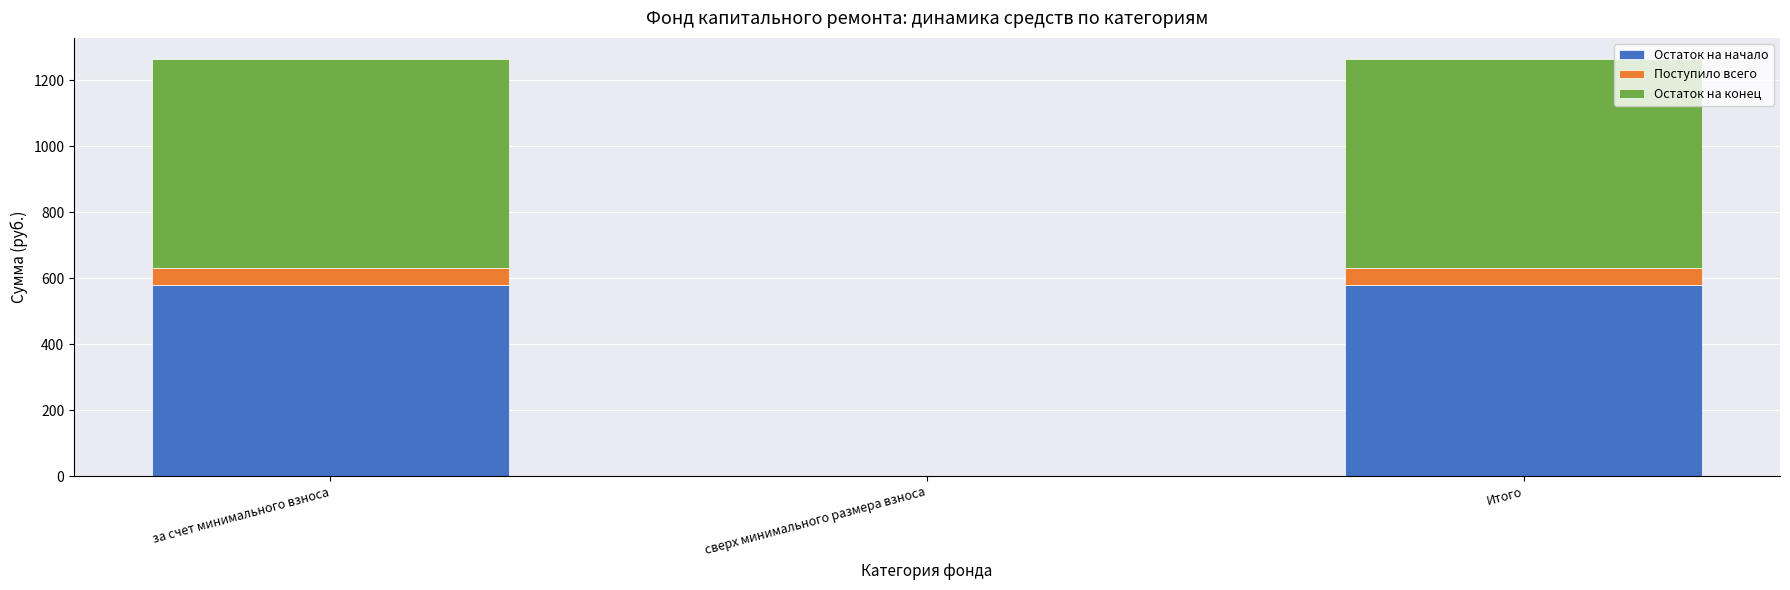

What is the approximate value of Остаток на начало at Итого?

578.3